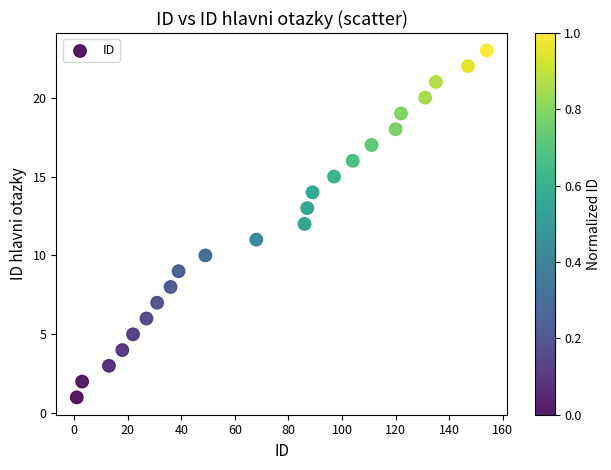

What is the range of X values (max minus min)?

153